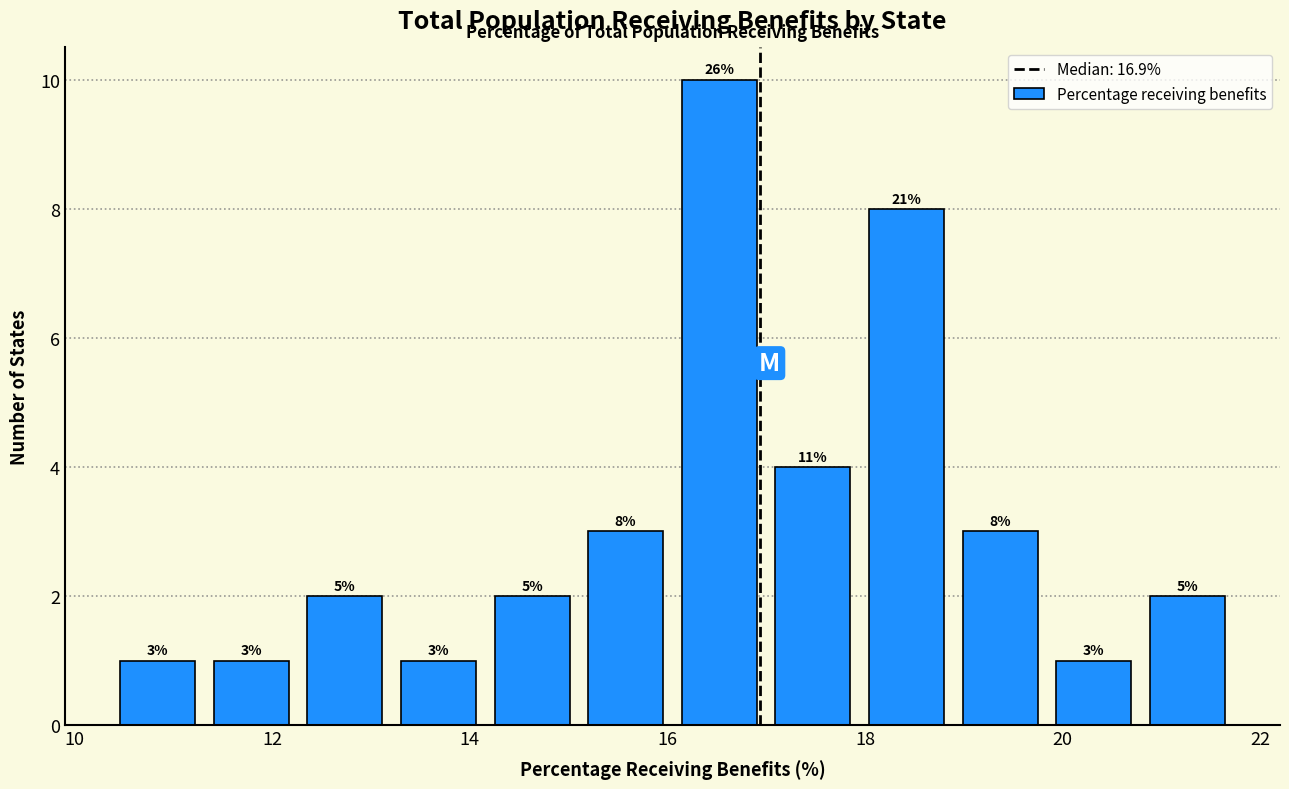

Which range on the x-axis has the tallest bar?

16.0 to 17.0